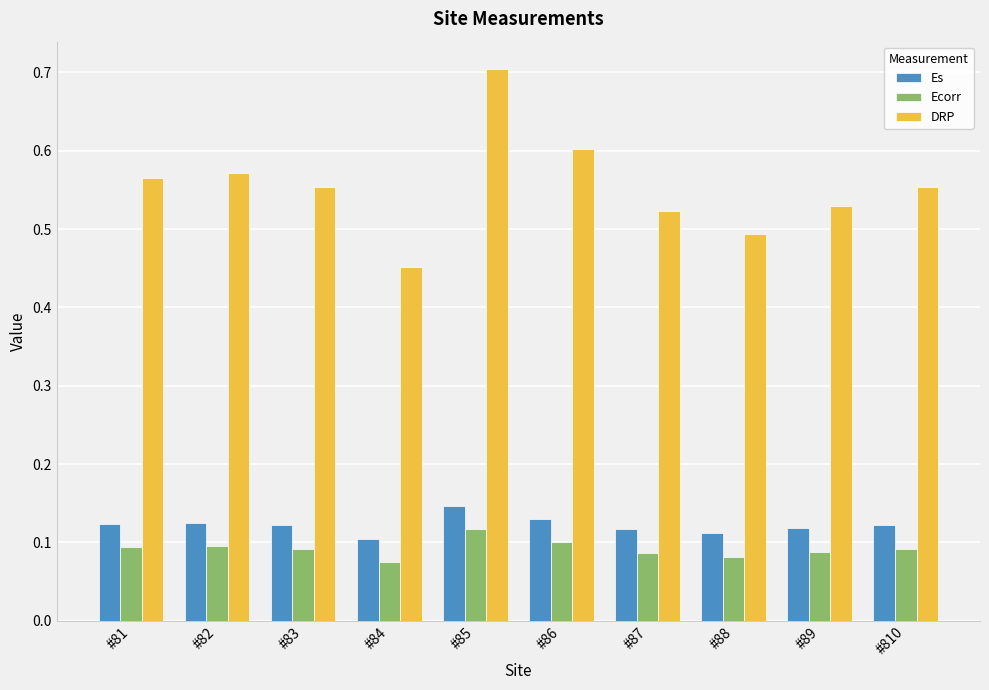

What is the difference between the maximum and minimum values in the DRP series?

0.3